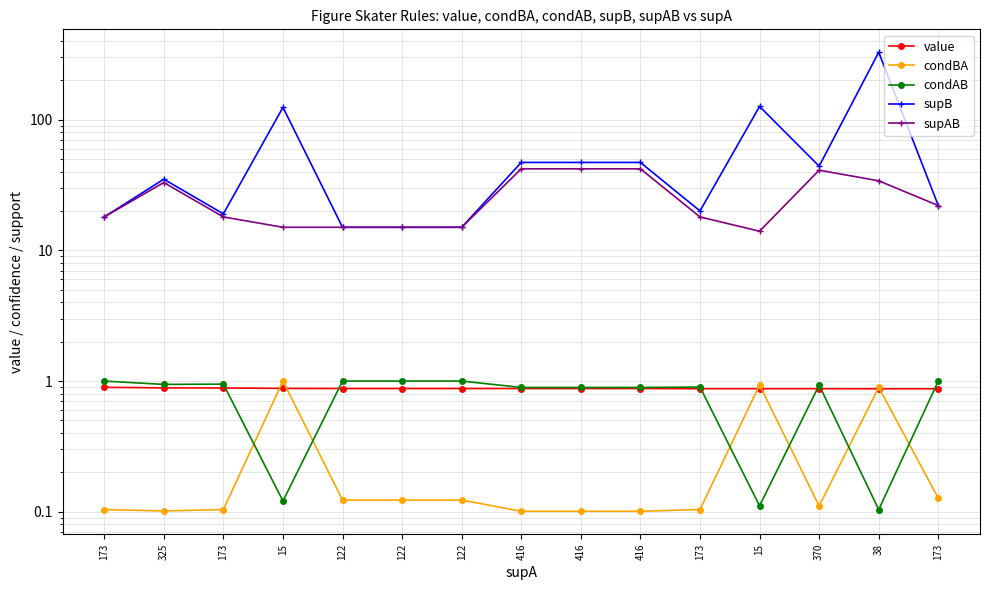

What is the label of the 4th point from the left?

15